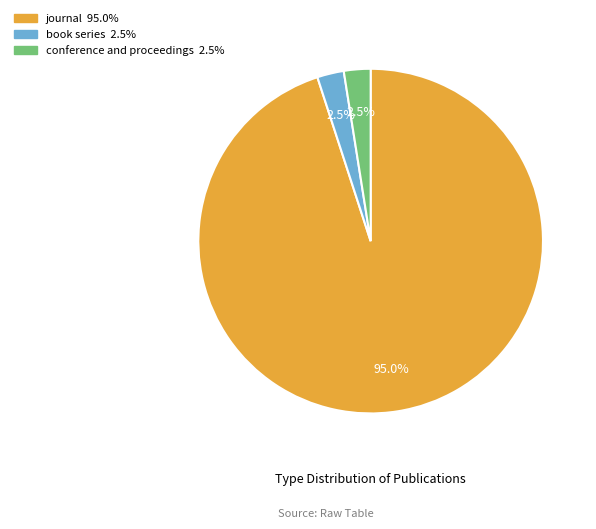

Is it true that journal is 95% of the pie?

True